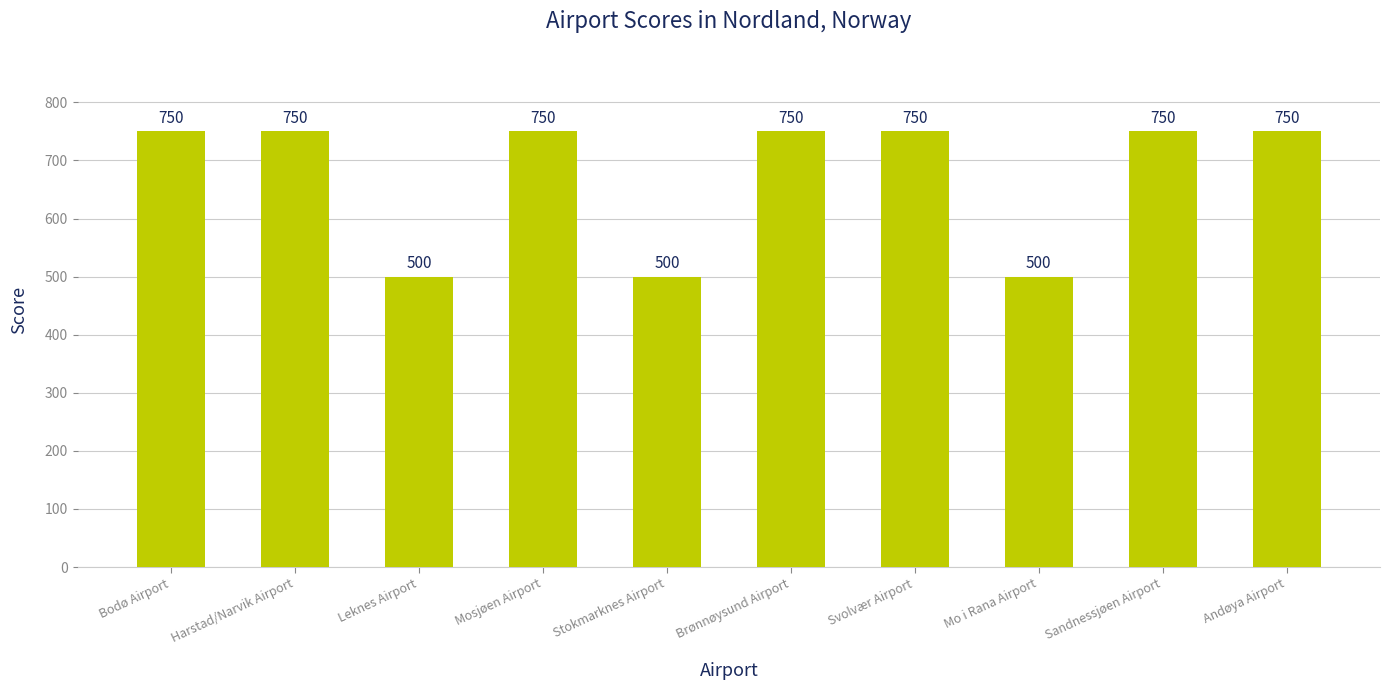

What is the difference between the maximum and minimum values?

250